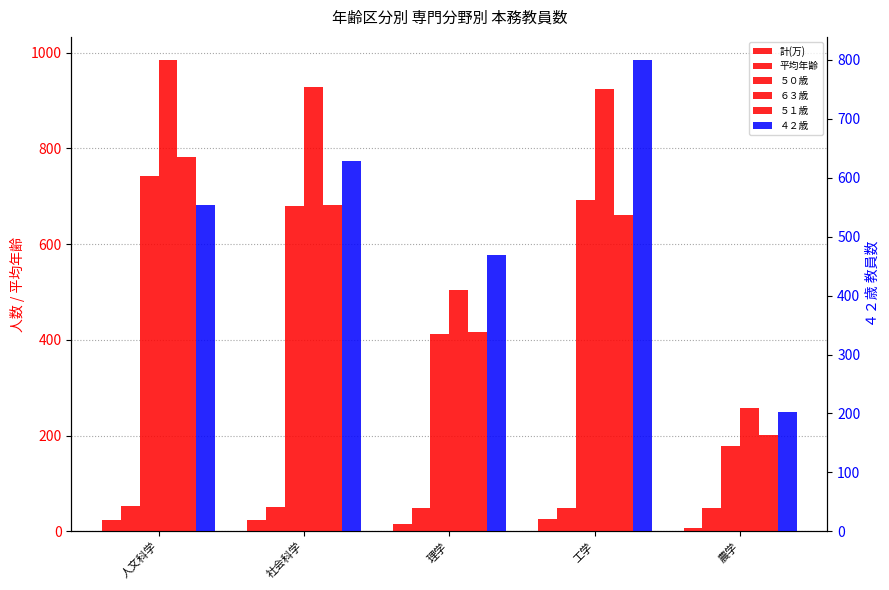

Which series has the largest range (max minus min)?

６３歳